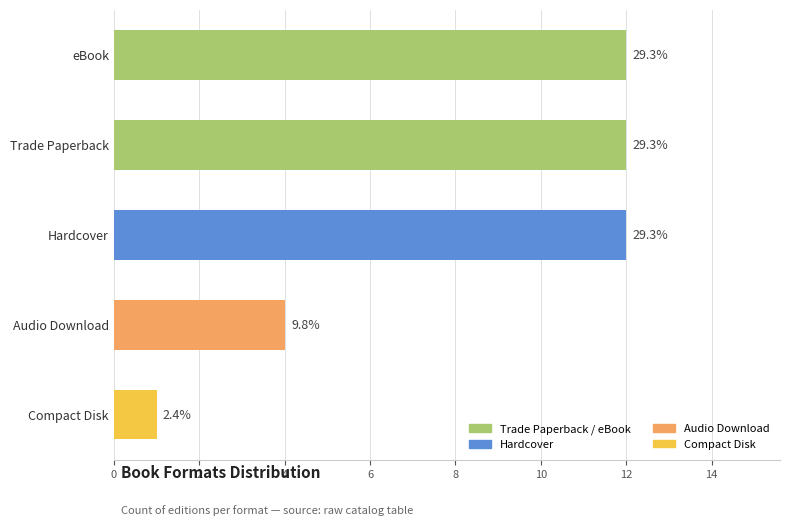

Does the chart contain any negative values?

No